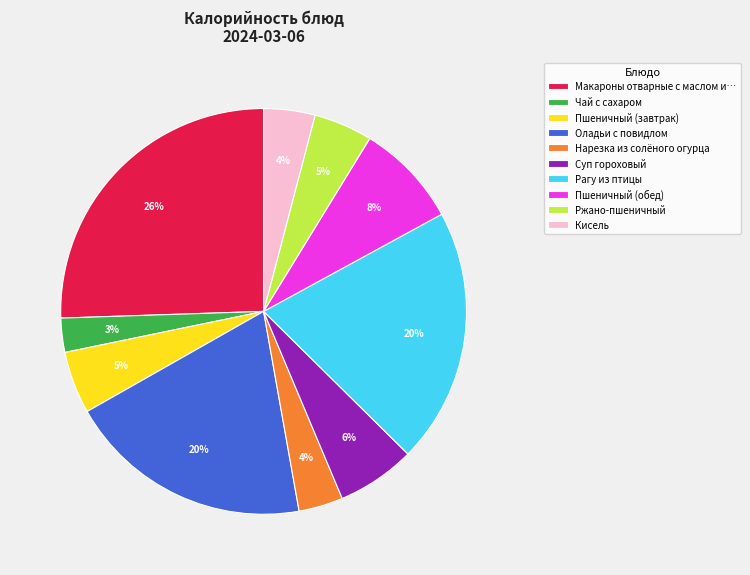

Which has a higher value, Оладьи с повидлом or Пшеничный (обед)?

Оладьи с повидлом